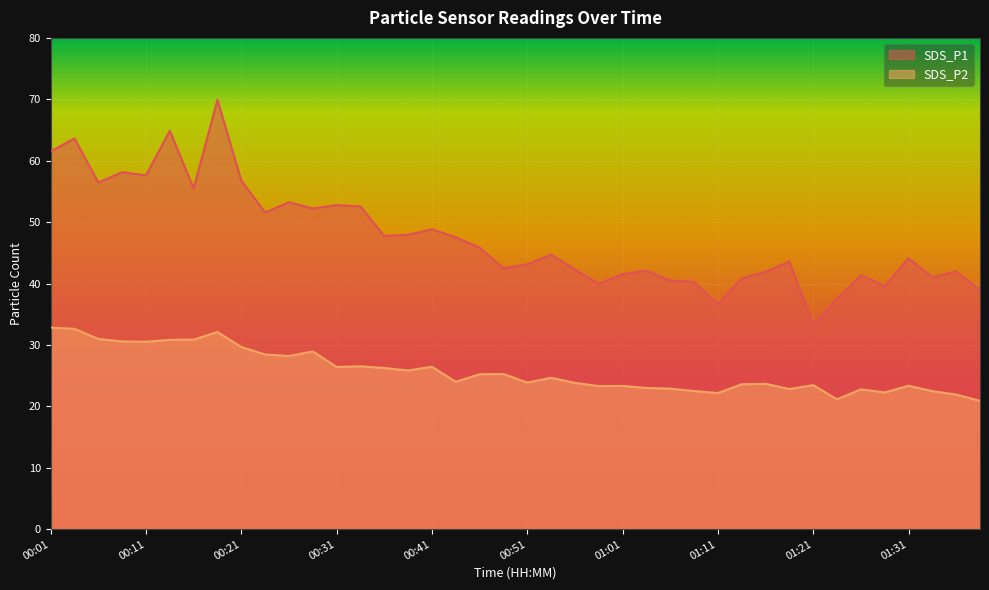

What are all the series names shown in the legend?

SDS_P1, SDS_P2